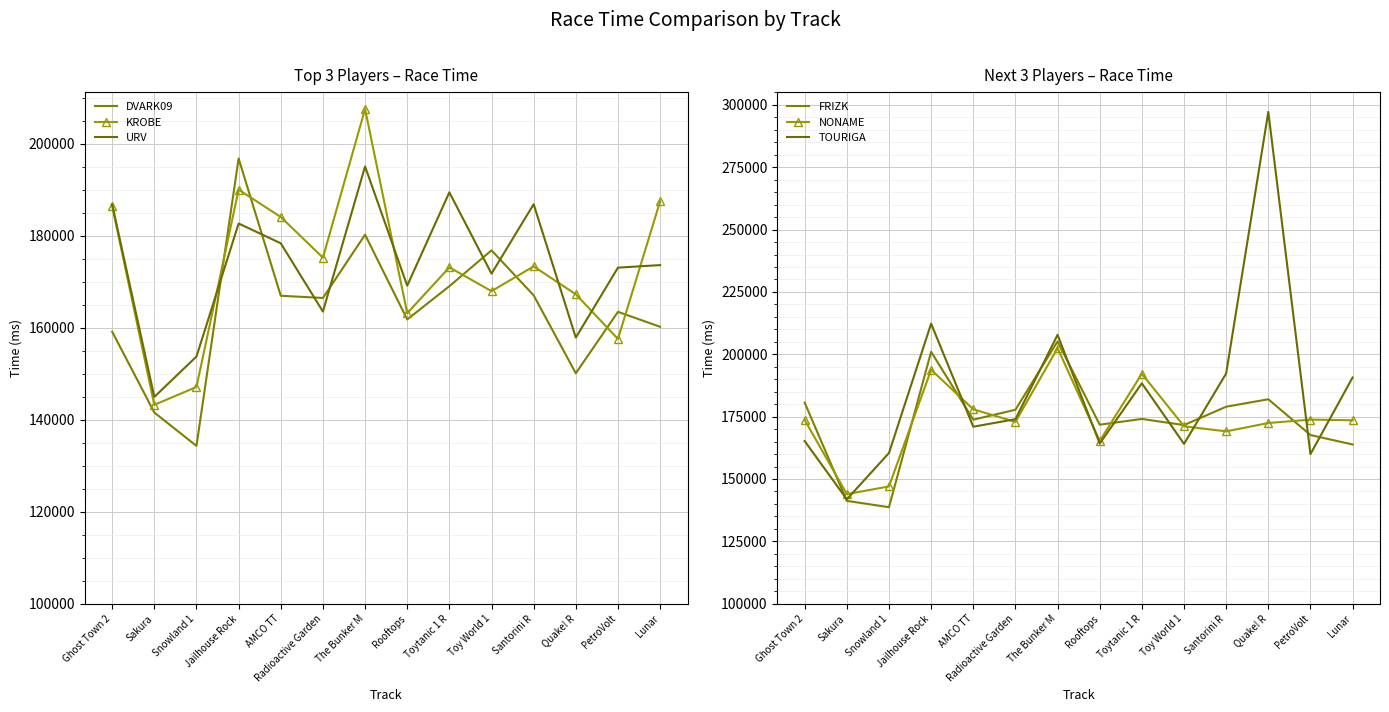

What is the smallest value displayed?

134301